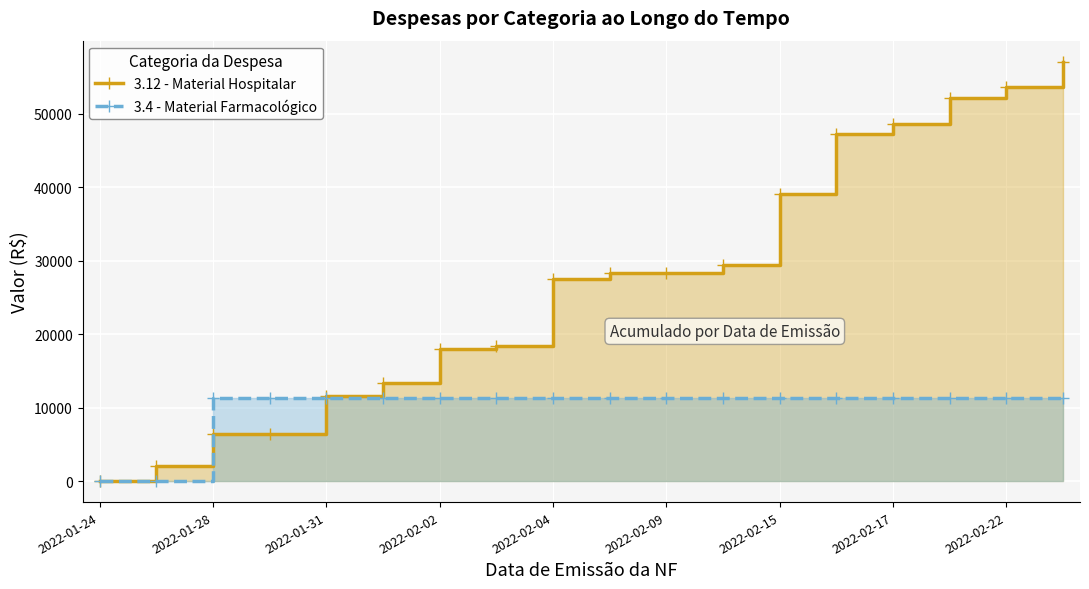

How many data points in 3.12 - Material Hospitalar are above 28253?

9